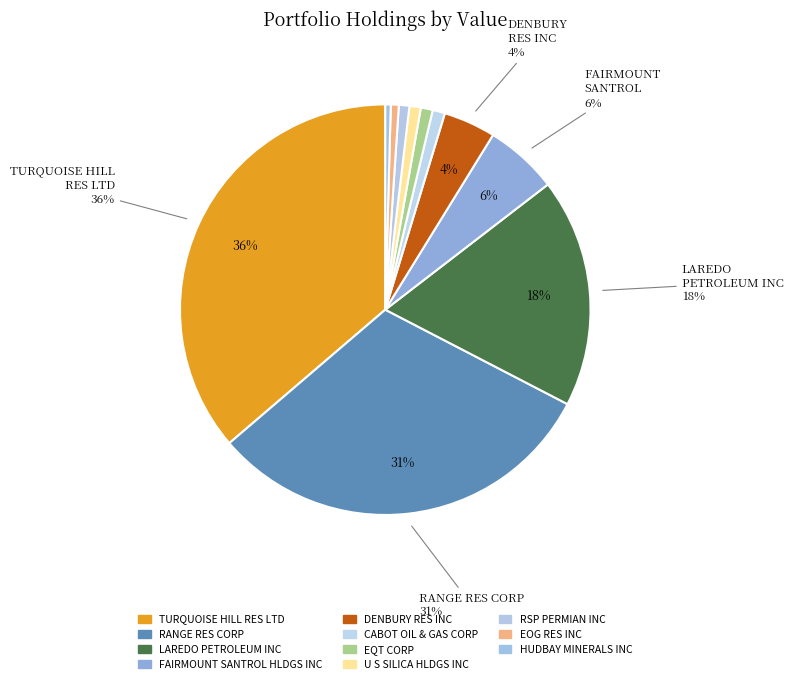

How many segments does this pie chart have?

11